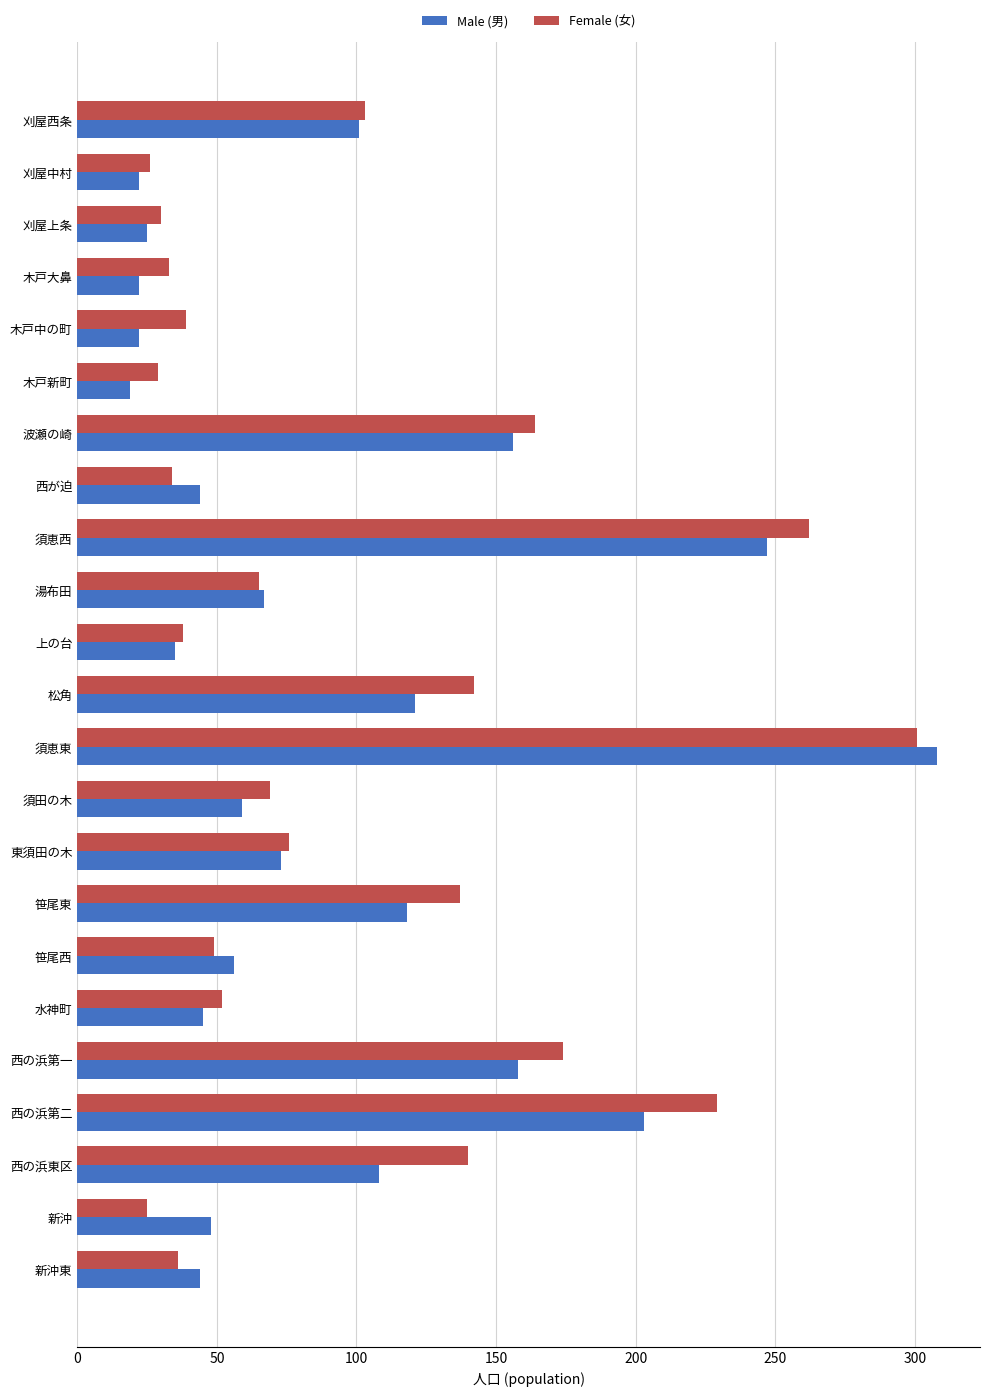

The value of Female (女) at 笹尾西 is 76. True or false?

False